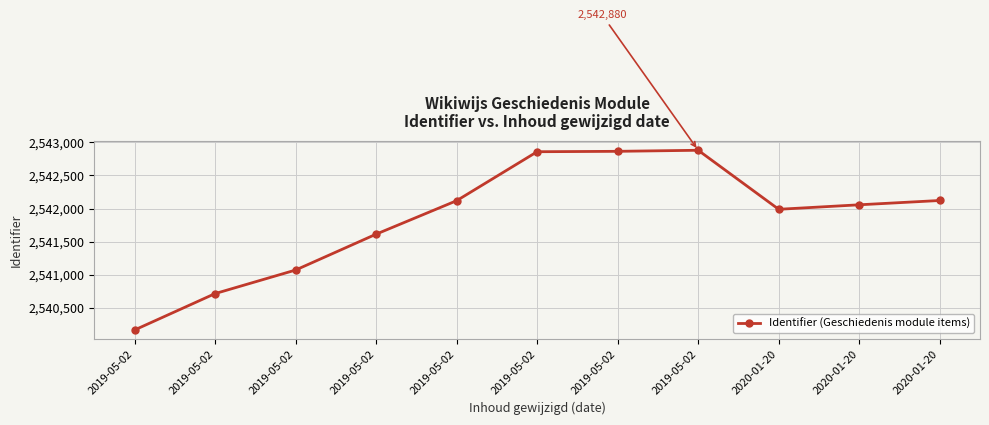

At which category does the chart reach its minimum across all series?

2019-05-02